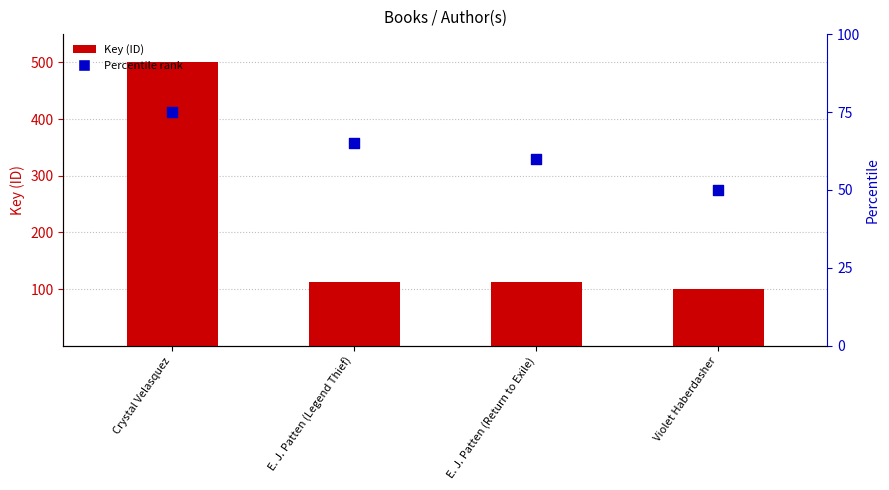

What is the total value across all series at Violet Haberdasher?

150.0